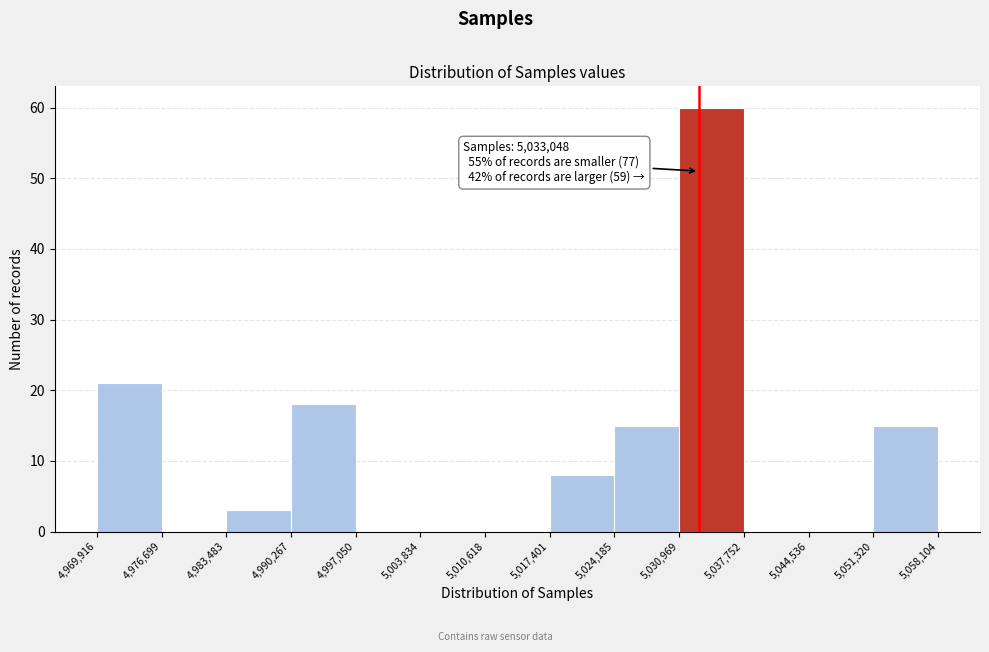

Over which range of the x-axis is the bar tallest?

5,030,969 to 5,037,752